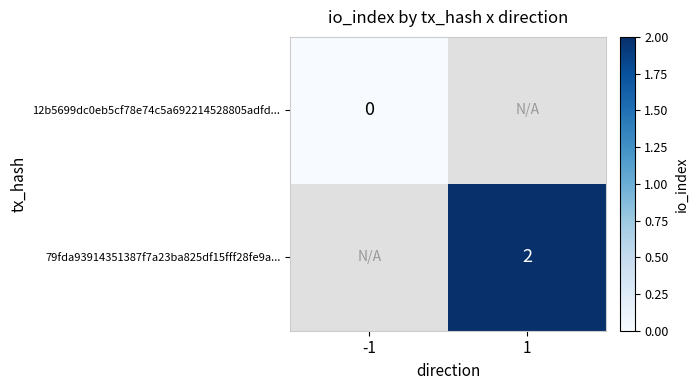

Is the value of 12b5699dc0eb5cf78e74c5a692214528805adfd... at -1 greater than the value of 79fda93914351387f7a23ba825df15fff28fe9a... at 1?

No